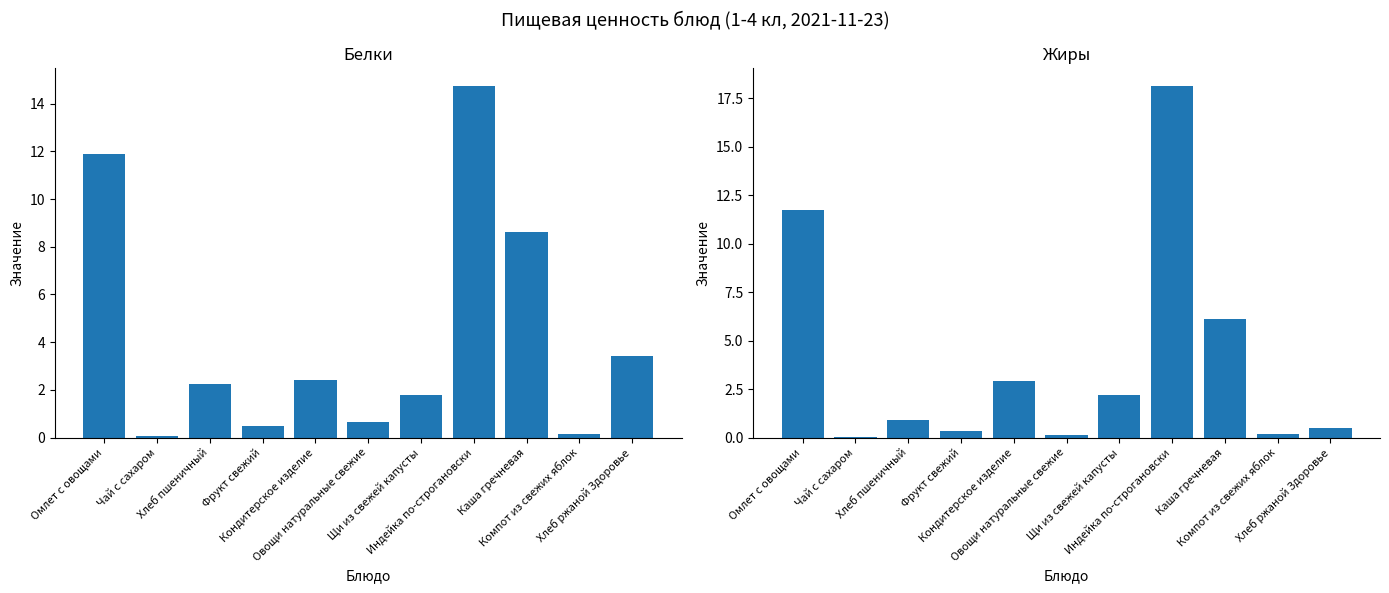

What is the sum of the Жиры values at Омлет с овощами and Фрукт свежий?

12.1